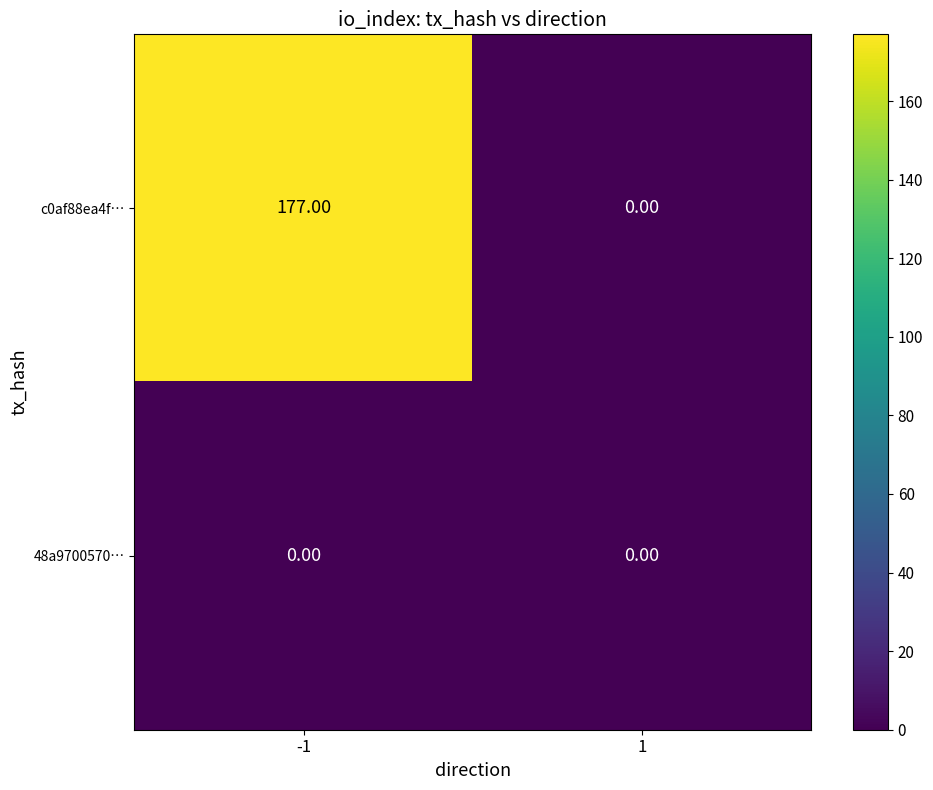

What is the sum of all c0af88ea4f… values?

177